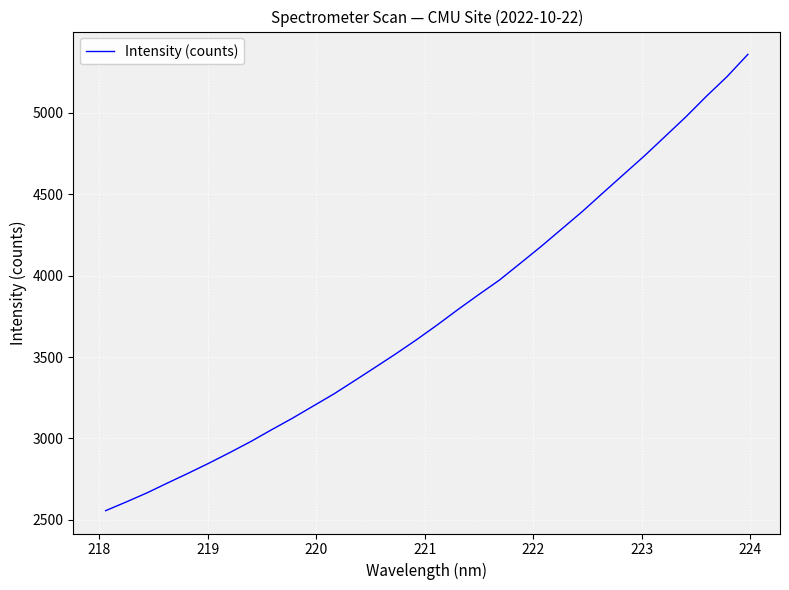

Reading right to left, extract all data points from this chart.

5358.4	5222.6	5101.6	4974.3	4854.6	4735.1	4621.8	4508.1	4393.4	4285.6	4177.9	4074.9	3972.6	3883.3	3792.0	3697.3	3606.6	3519.9	3436.6	3354.2	3272.7	3198.2	3123.6	3053.3	2981.1	2914.1	2849.3	2787.4	2727.4	2666.2	2610.4	2556.5